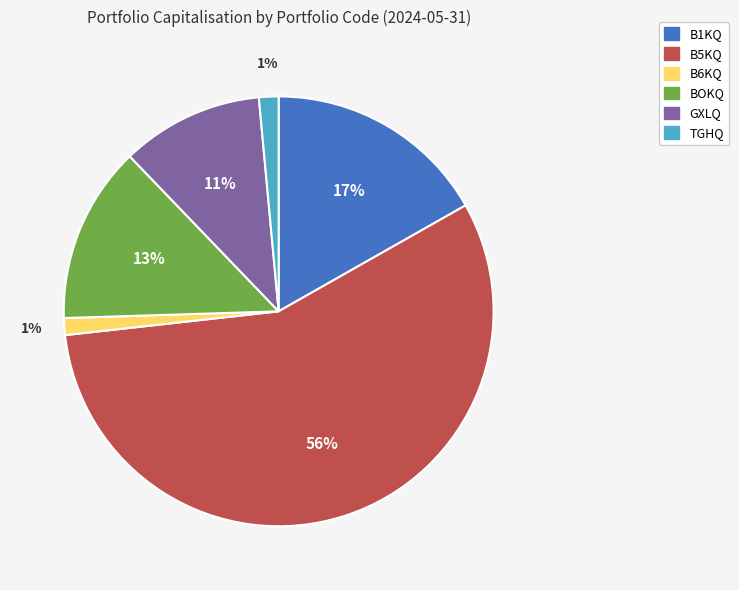

Does B5KQ represent more than half of the total?

Yes